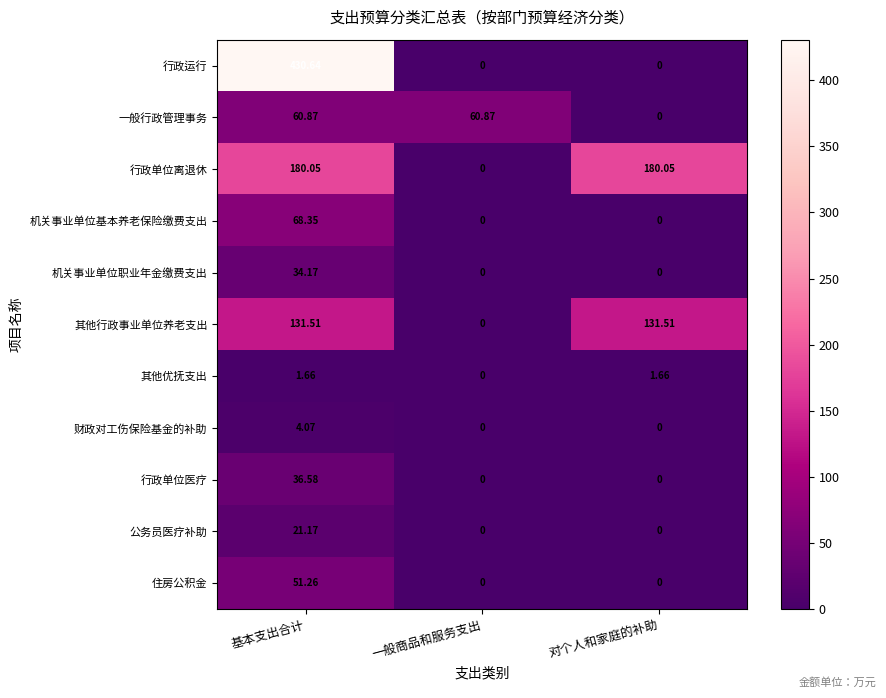

Between 基本支出合计 and 一般商品和服务支出, which series saw the biggest shift?

行政运行